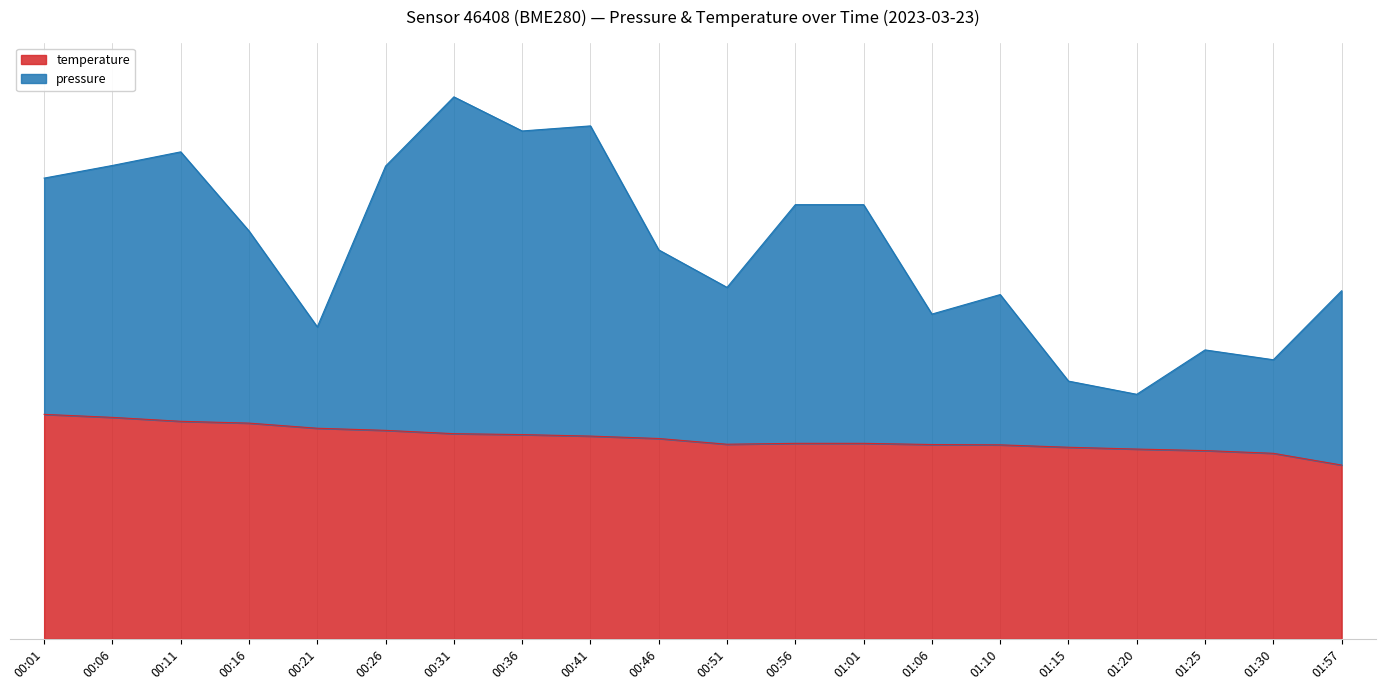

In pressure, how many points are lower than both neighbors (excluding endpoints)?

6